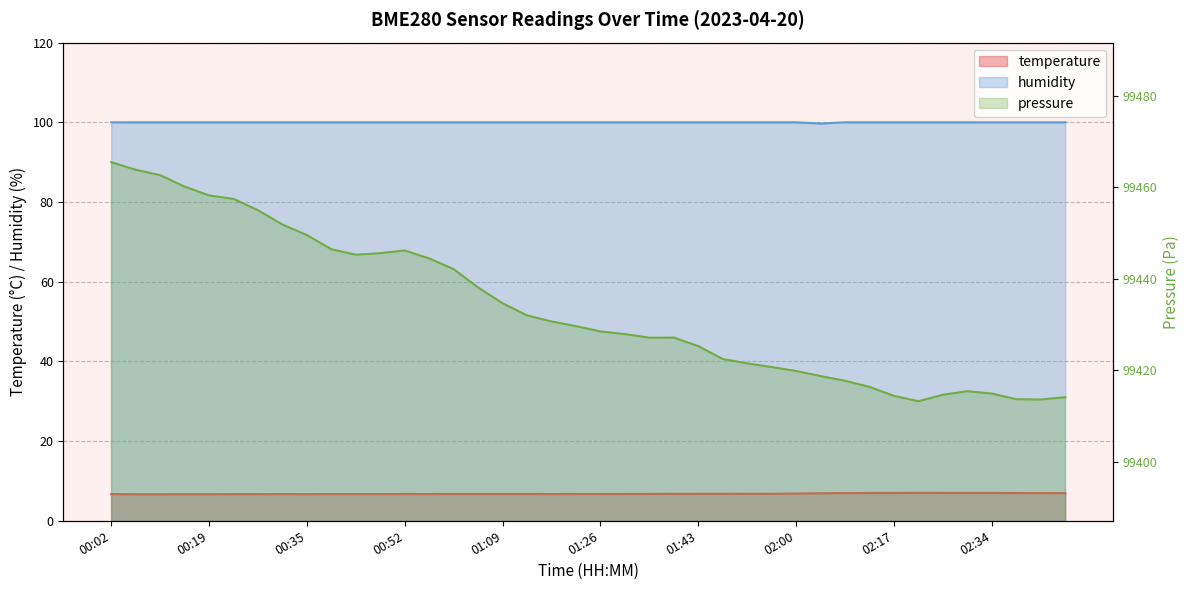

True or false: humidity has a value of 100.0 at 01:09.

True